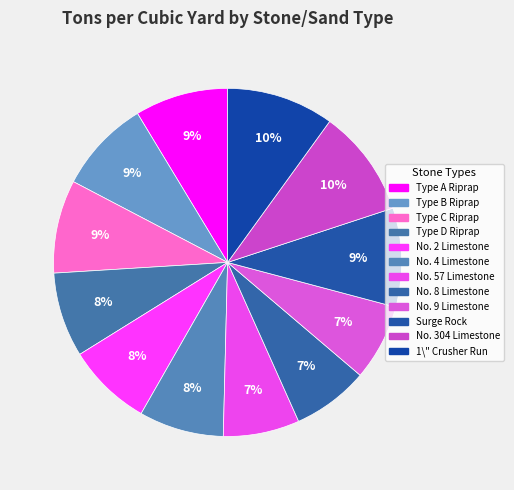

What is the largest slice in the pie chart?

No. 304 Limestone